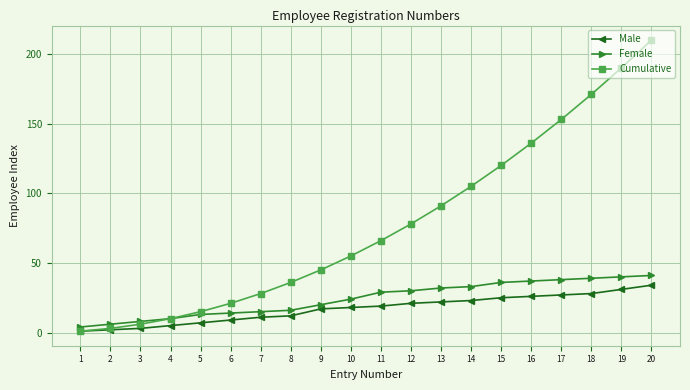

True or false: Female has a value of 41 at 20.

True